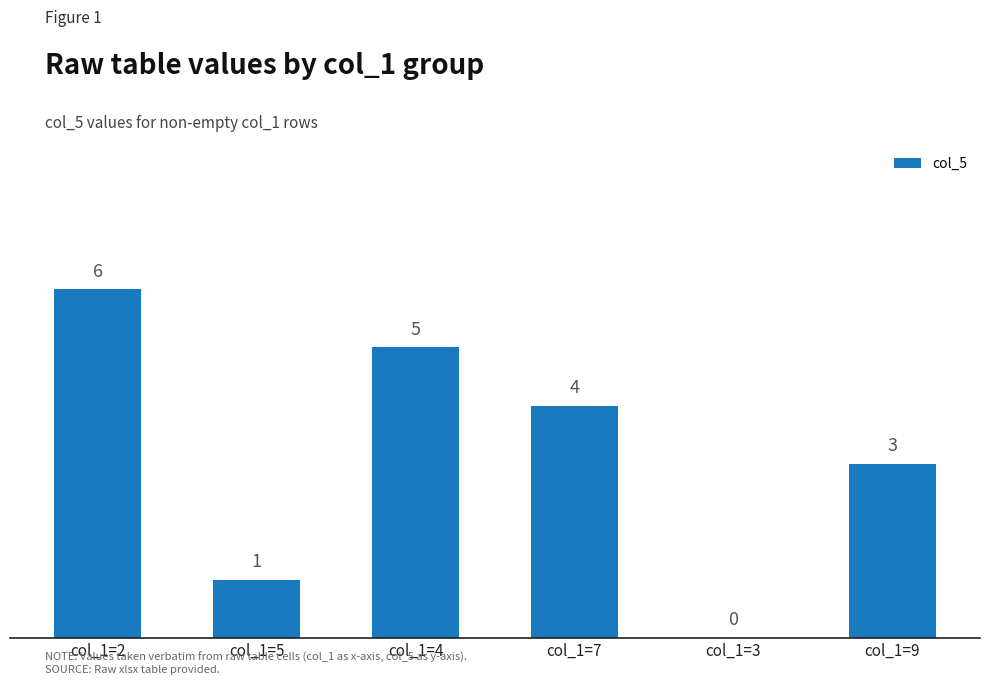

What is the sum of the values at col_1=7 and col_1=9?

7